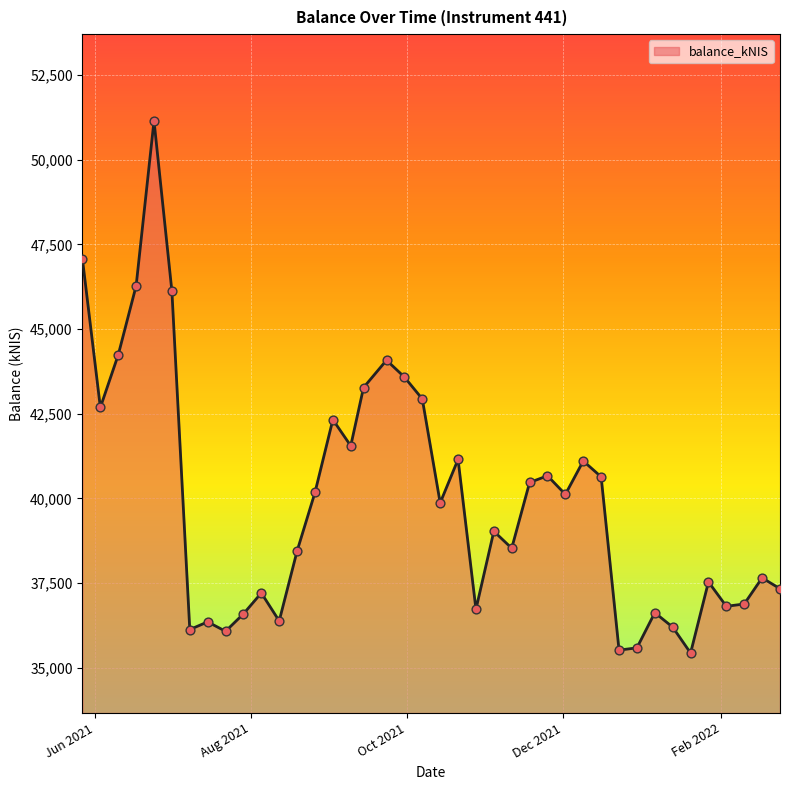

What is the greatest value displayed?

51148.5